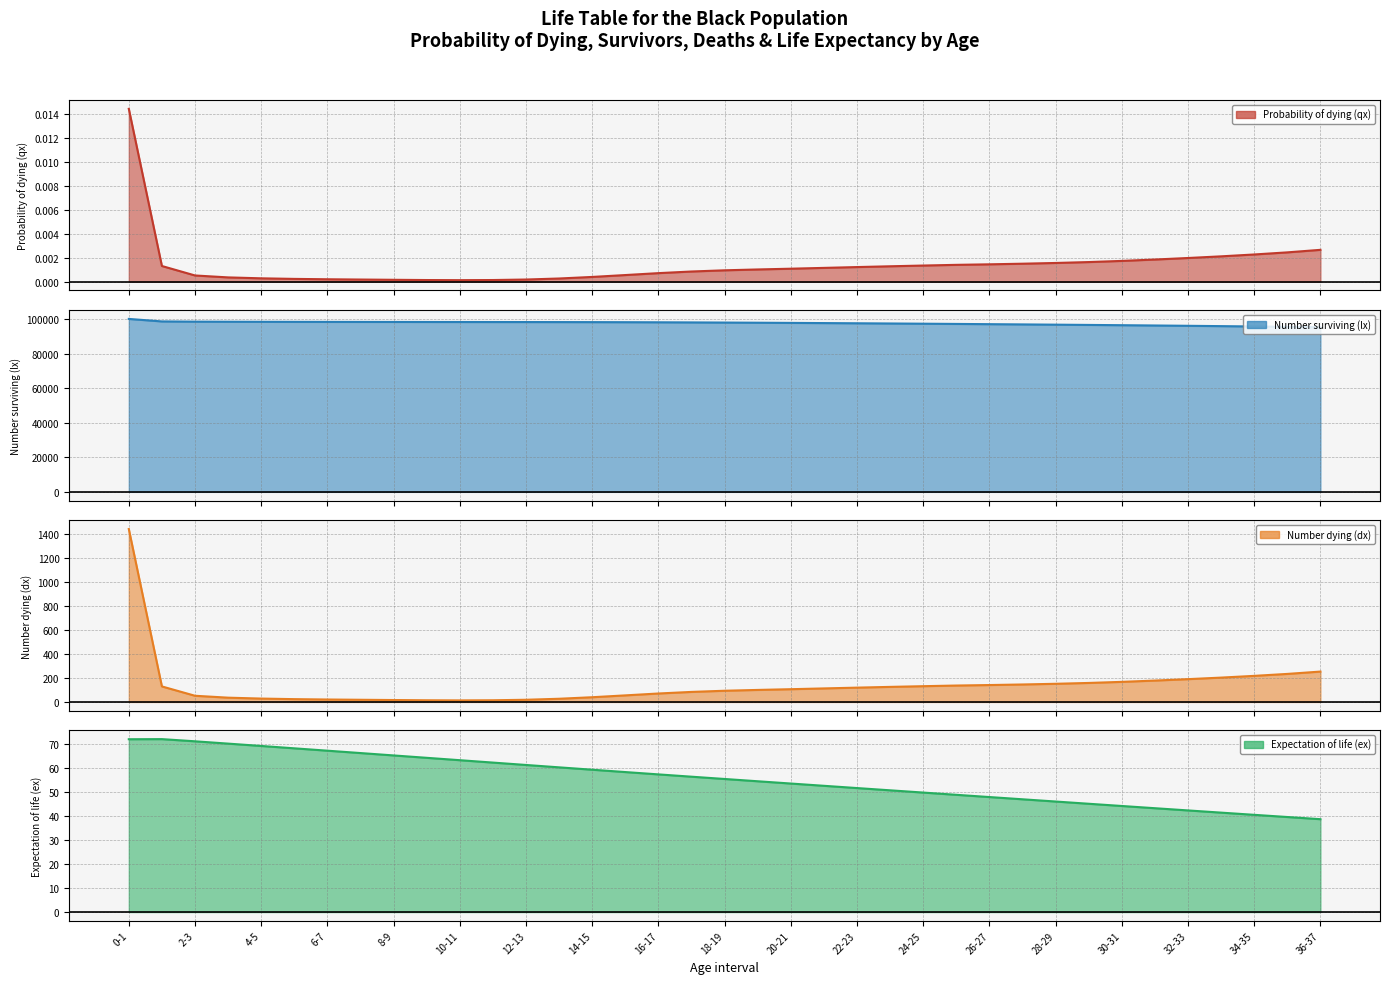

What is the sum of all Expectation of life (ex) values?

2053.3